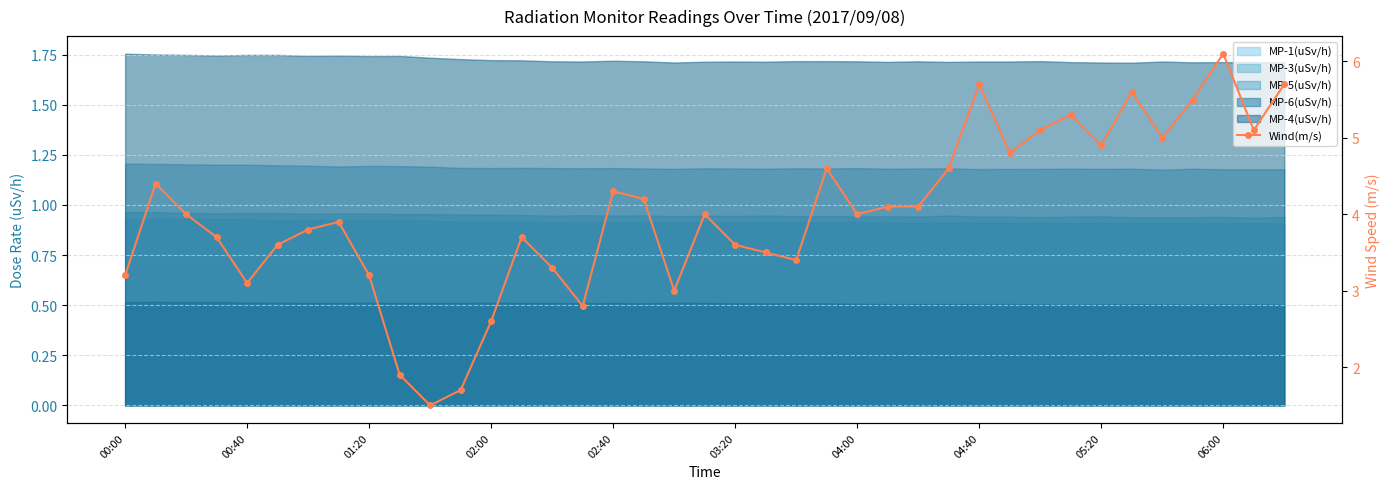

True or false: there are more than 0 points higher than both neighbors.

True